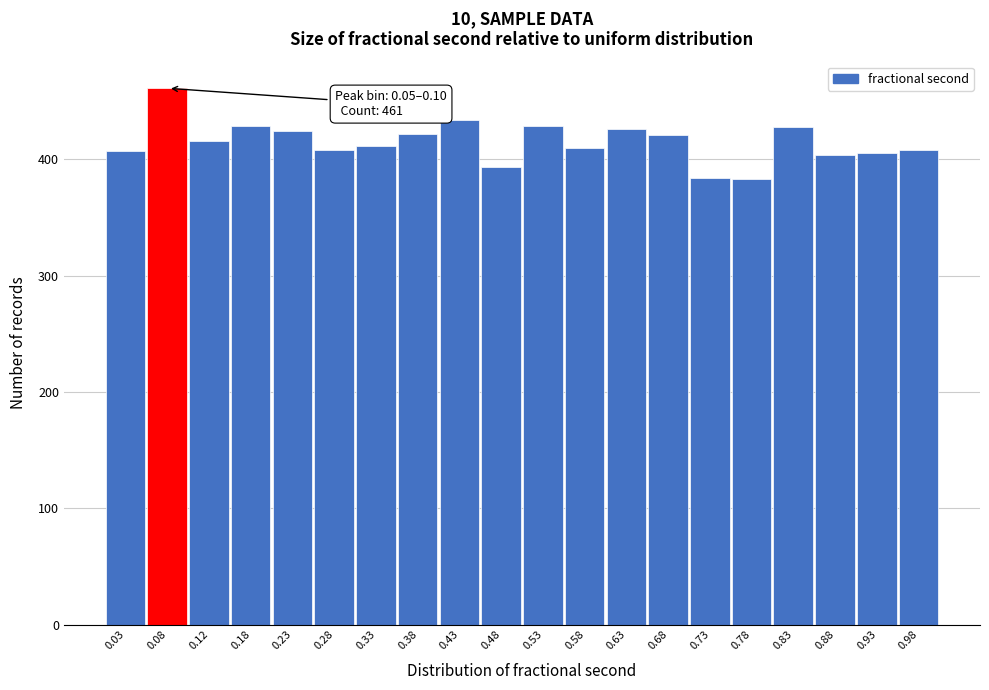

Over which range of the x-axis is the bar tallest?

0.05 to 0.10